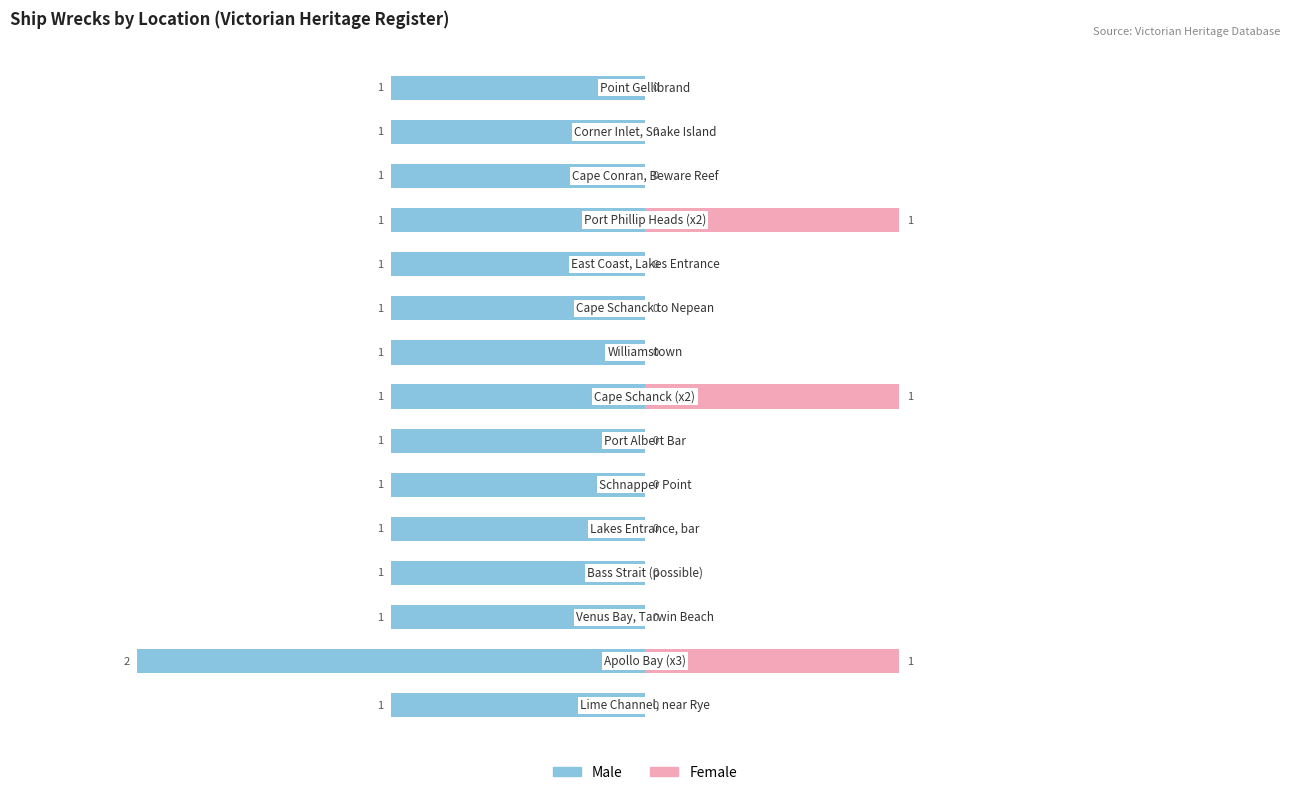

Count the number of categories in the chart.

15